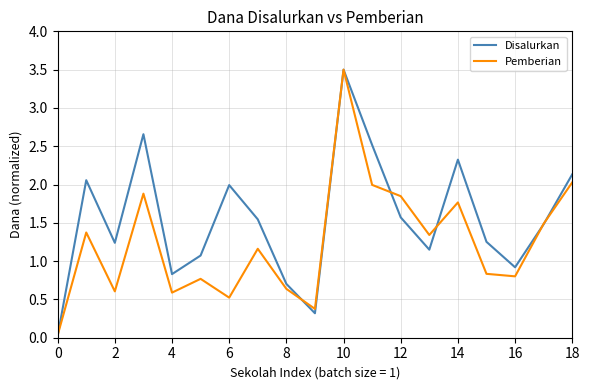

Which series has the widest spread of values?

Disalurkan